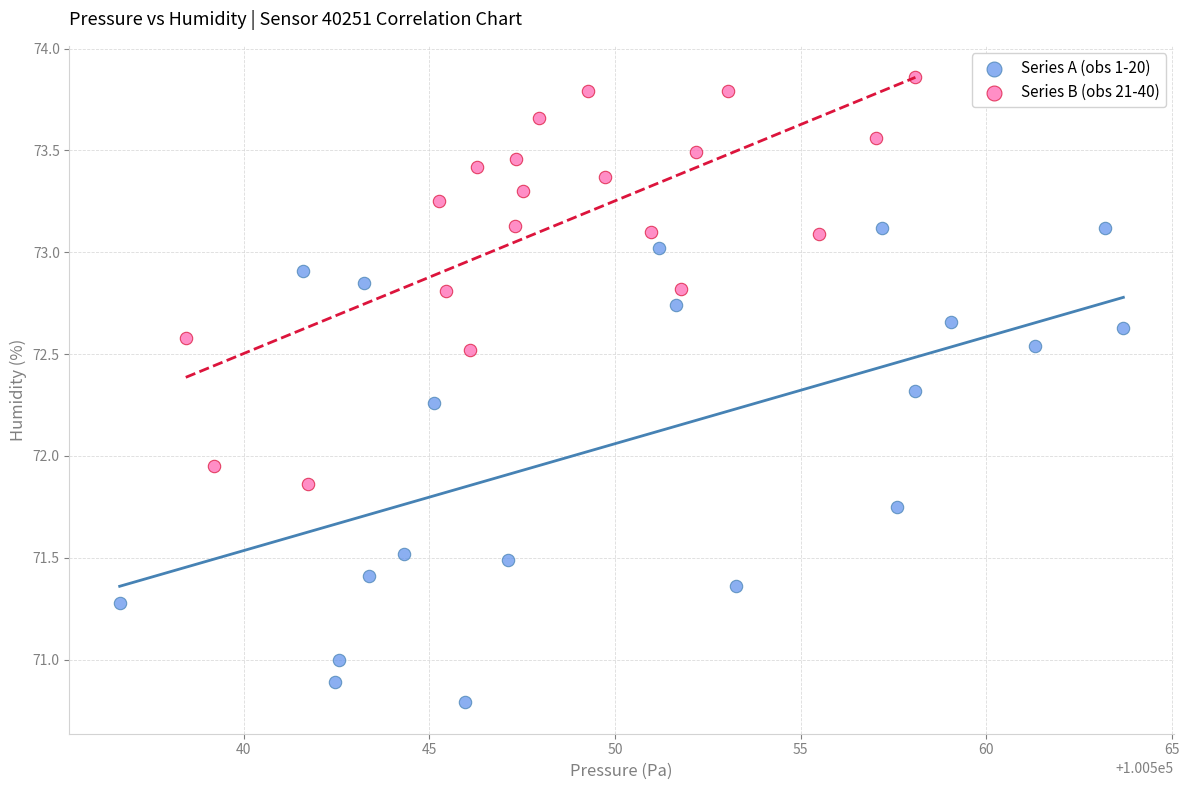

Which series has the widest spread of Y values?

Series A (obs 1-20)